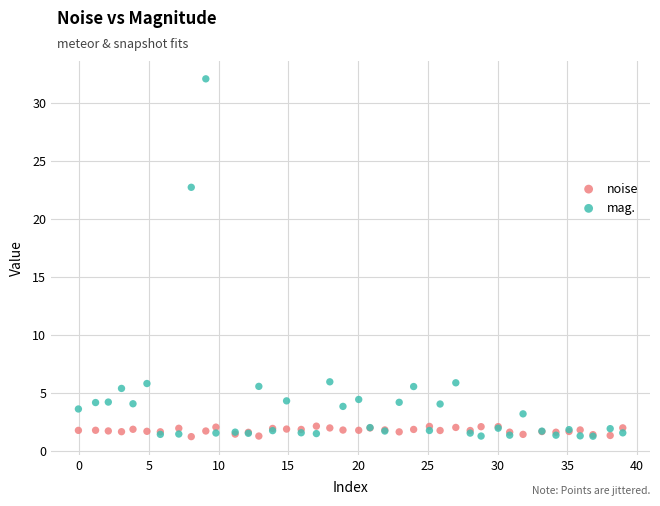

Across all series, what Y value is closest to 16?

22.7